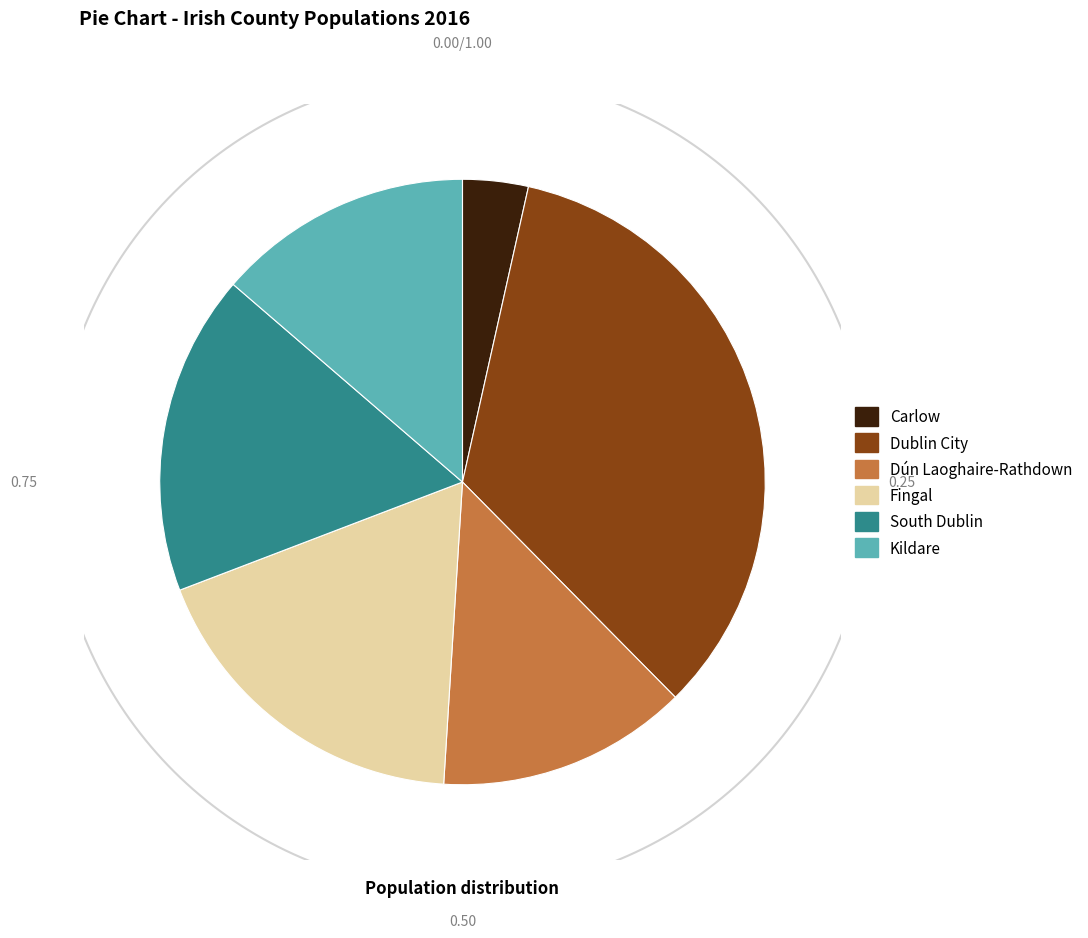

Is it true that Dublin City 2011 is 11% of the pie?

False